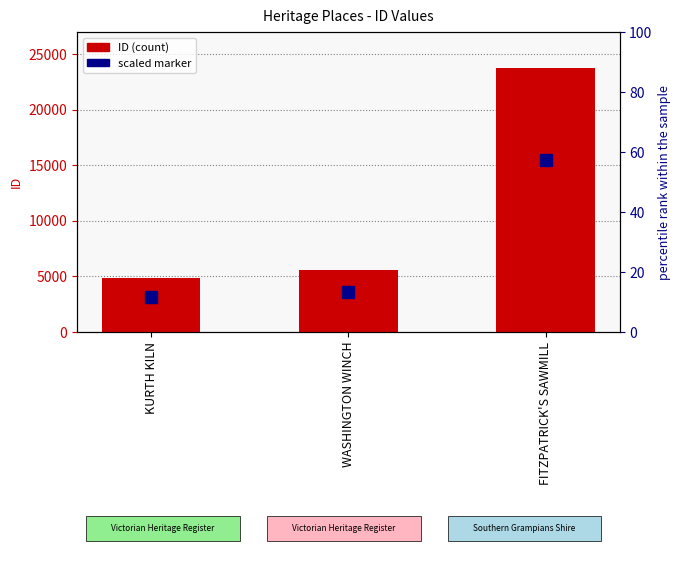

What is the difference between the ID values at FITZPATRICK'S SAWMILL and WASHINGTON WINCH?

18209.0